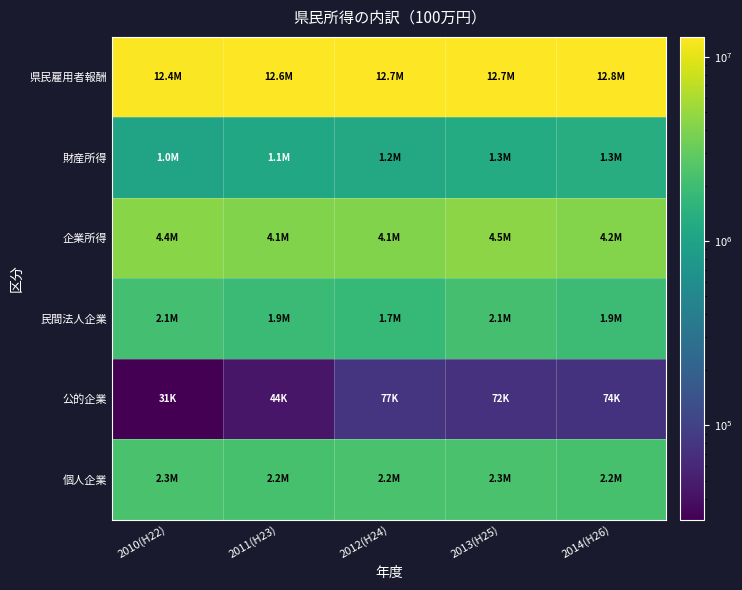

Reading left to right, what are all the values shown in this chart?

県民雇用者報酬: 2010(H22)=12398407	2011(H23)=12616133	2012(H24)=12669093	2013(H25)=12737073	2014(H26)=12836301
財産所得: 2010(H22)=1043067	2011(H23)=1115543	2012(H24)=1175920	2013(H25)=1257182	2014(H26)=1332940
企業所得: 2010(H22)=4389802	2011(H23)=4124069	2012(H24)=4066952	2013(H25)=4491788	2014(H26)=4234588
民間法人企業: 2010(H22)=2105449	2011(H23)=1858558	2012(H24)=1747566	2013(H25)=2144338	2014(H26)=1931998
公的企業: 2010(H22)=30700	2011(H23)=44099	2012(H24)=76565	2013(H25)=72008	2014(H26)=73628
個人企業: 2010(H22)=2253653	2011(H23)=2221412	2012(H24)=2242821	2013(H25)=2275442	2014(H26)=2228962